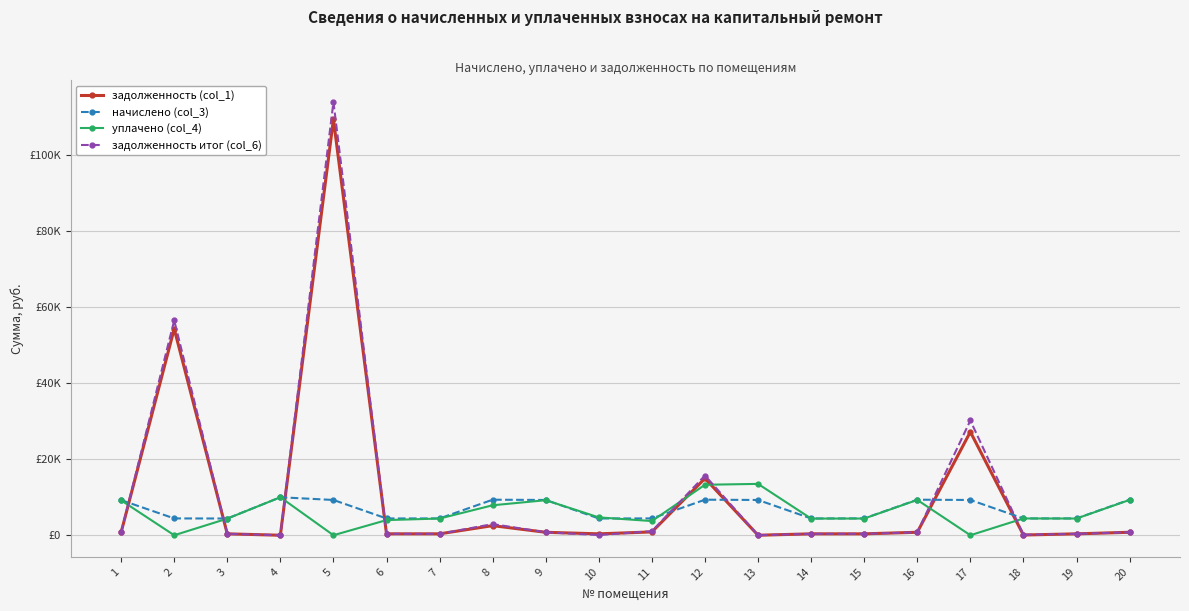

What are all the series names shown in the legend?

задолженность (col_1), начислено (col_3), уплачено (col_4), задолженность итог (col_6)